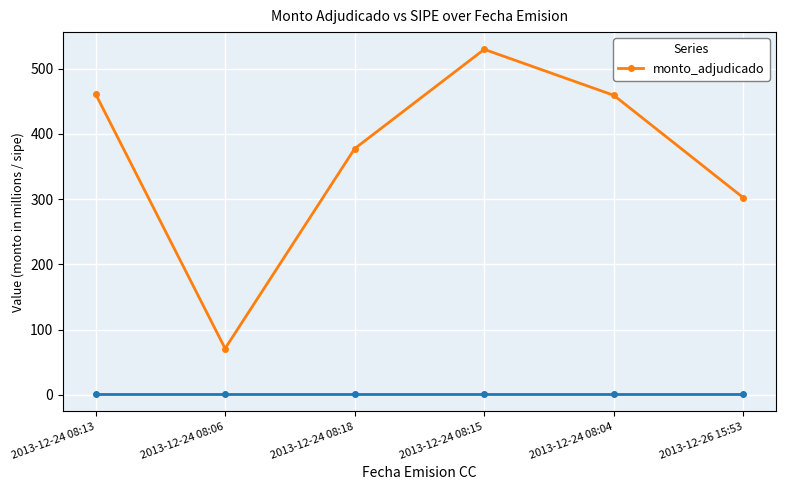

How many lines are shown in the chart?

1